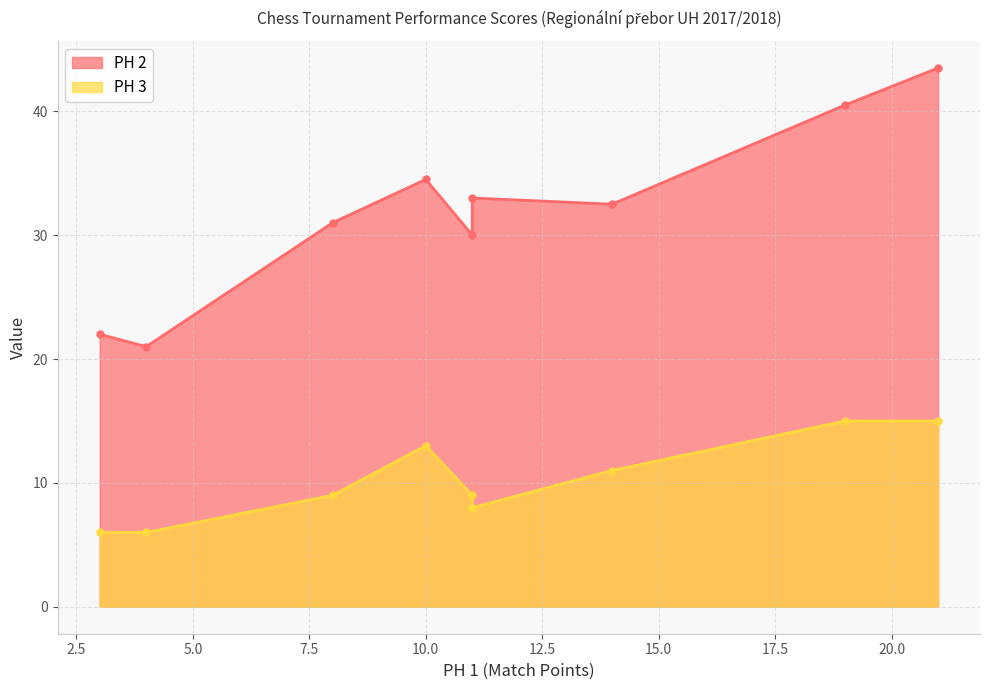

Is the value of PH 3 at 11 greater than the value of PH 2 at 11?

No